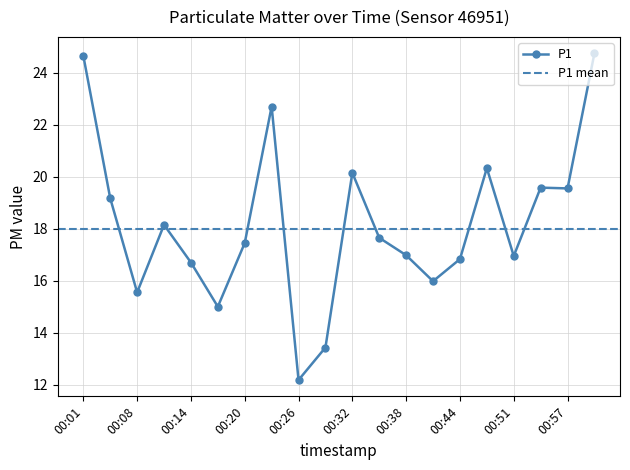

At which category does P1 reach its first local valley?

00:08